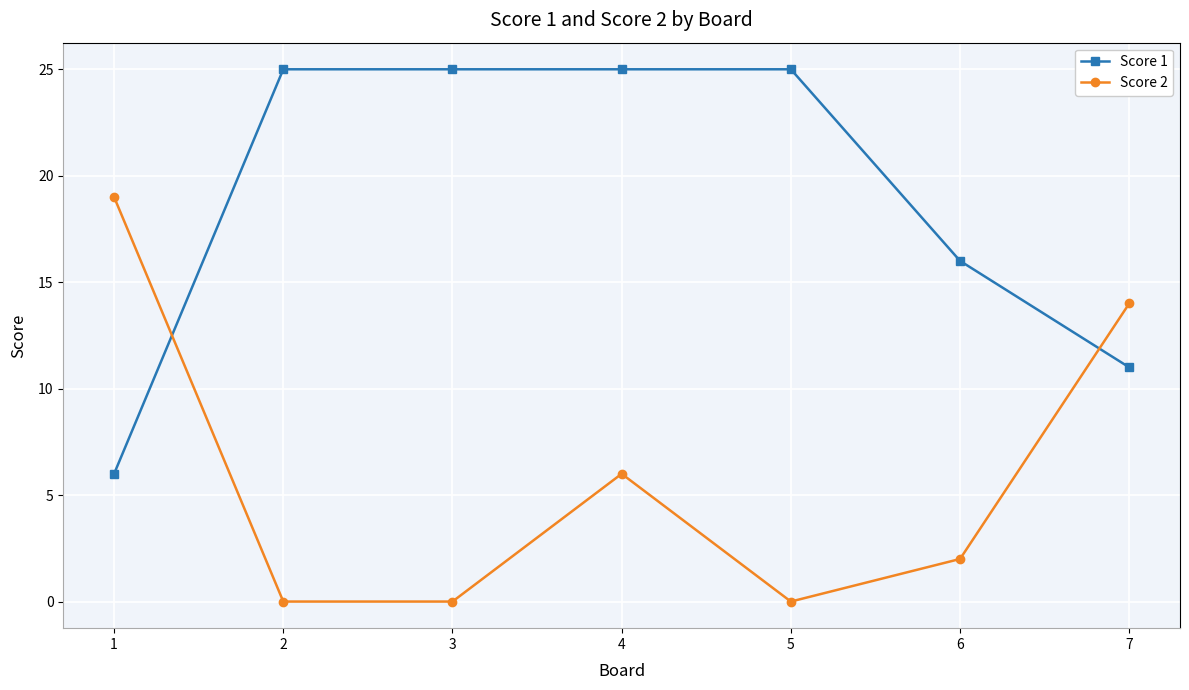

What are all the series names shown in the legend?

Score 1, Score 2